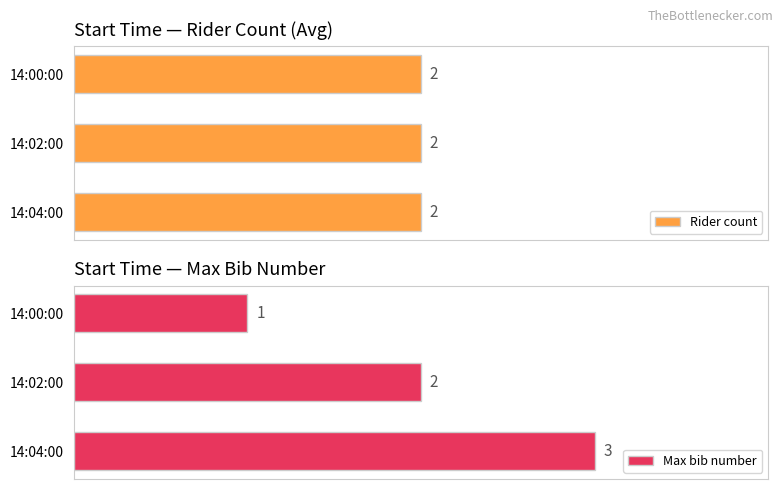

What is the minimum value for Max bib number?

1.0